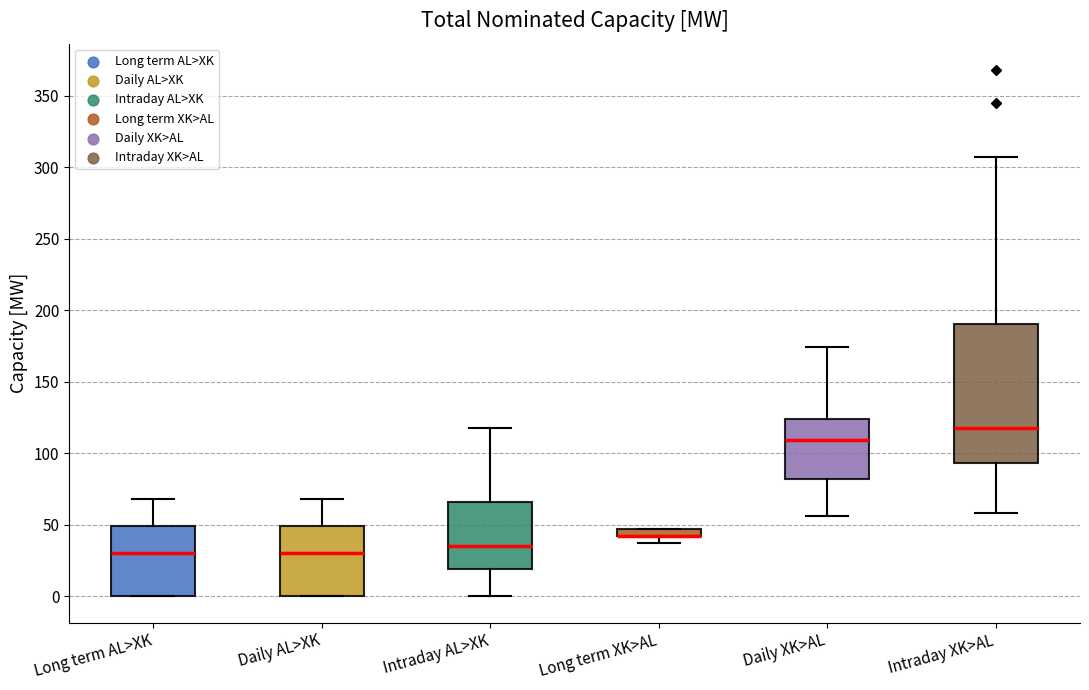

Which box is the tallest, from its lower edge to its upper edge?

Intraday XK>AL